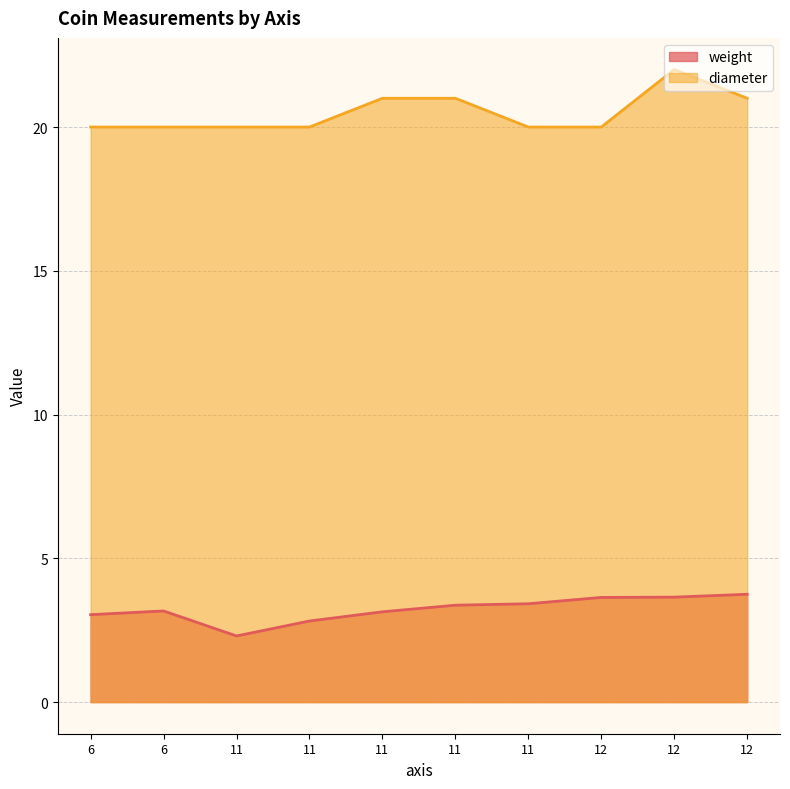

What is the average value of the diameter series?

20.5